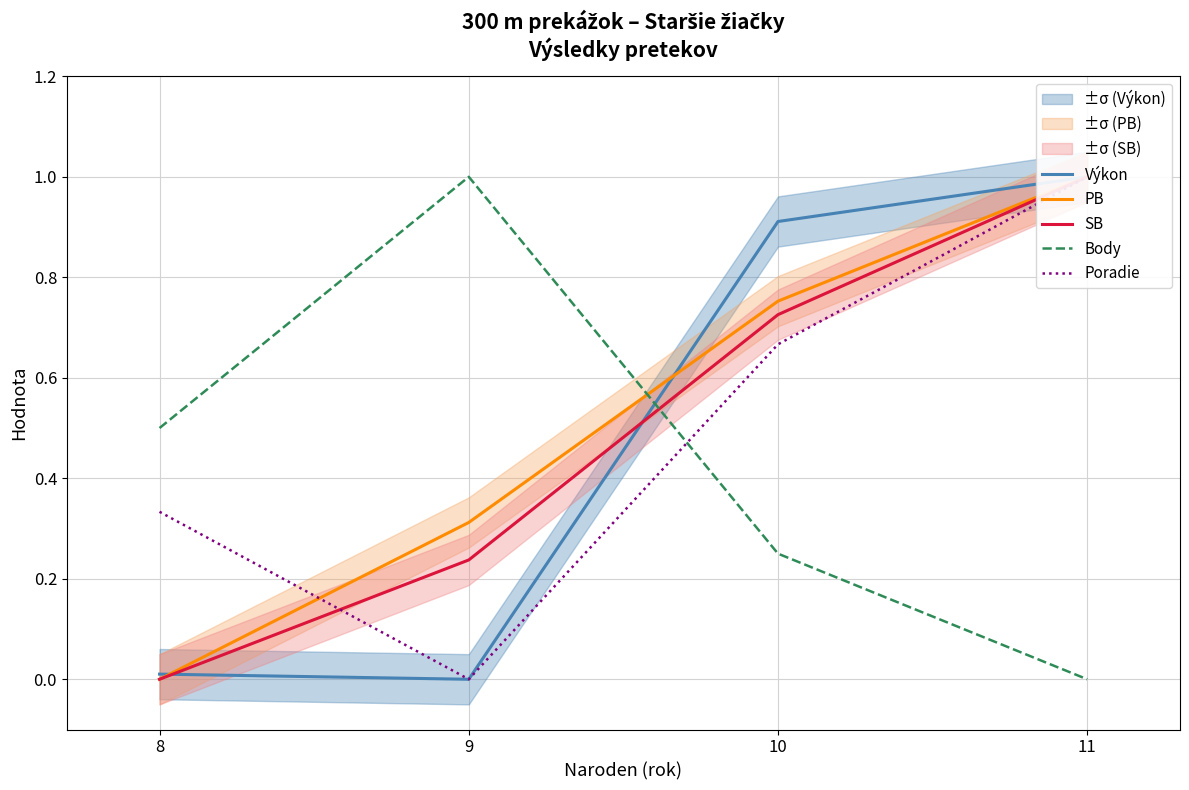

What is the sum of all SB values?

2.0